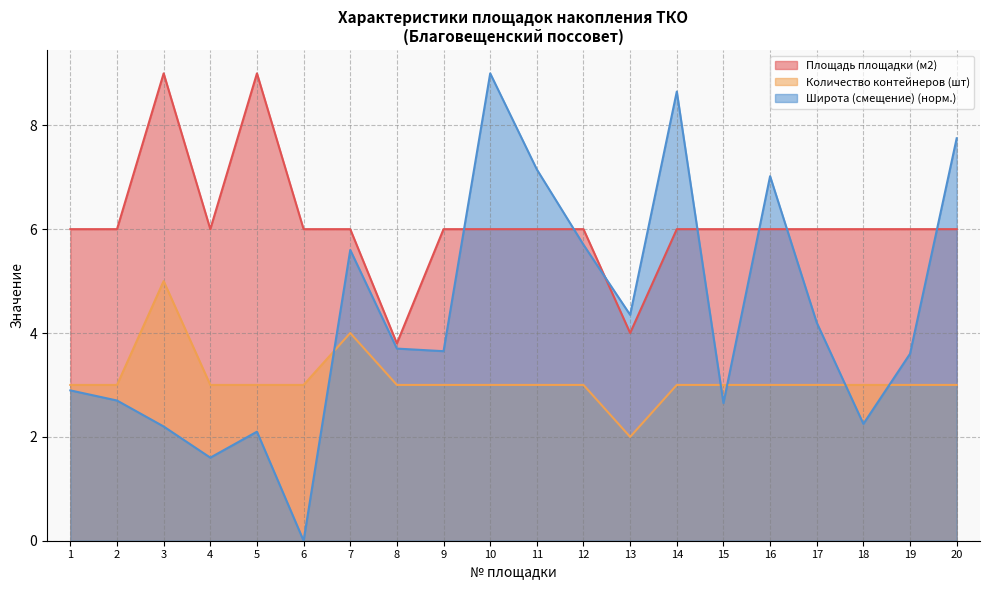

Where is the first local minimum for Широта (смещение)?

4